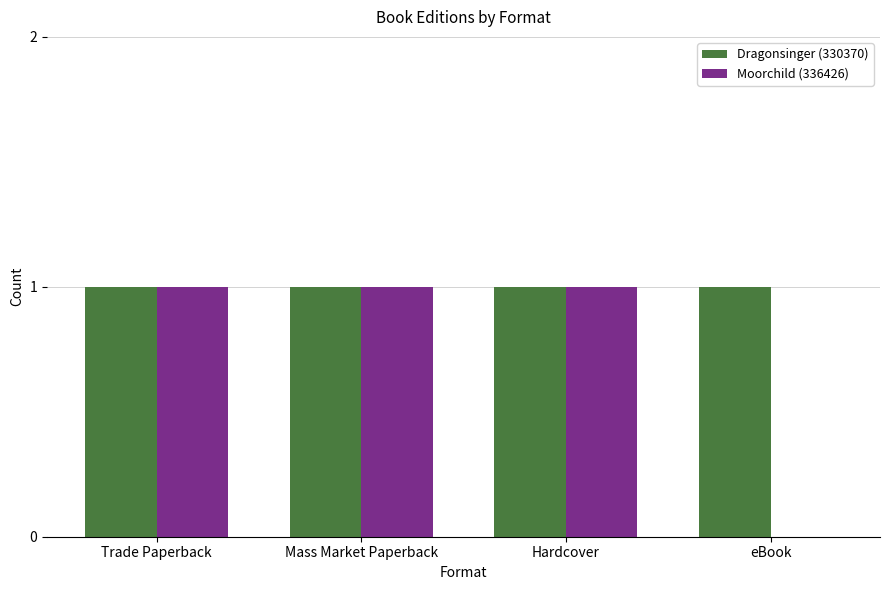

Is the value of Dragonsinger (330370) at Hardcover greater than the value of Moorchild (336426) at eBook?

Yes